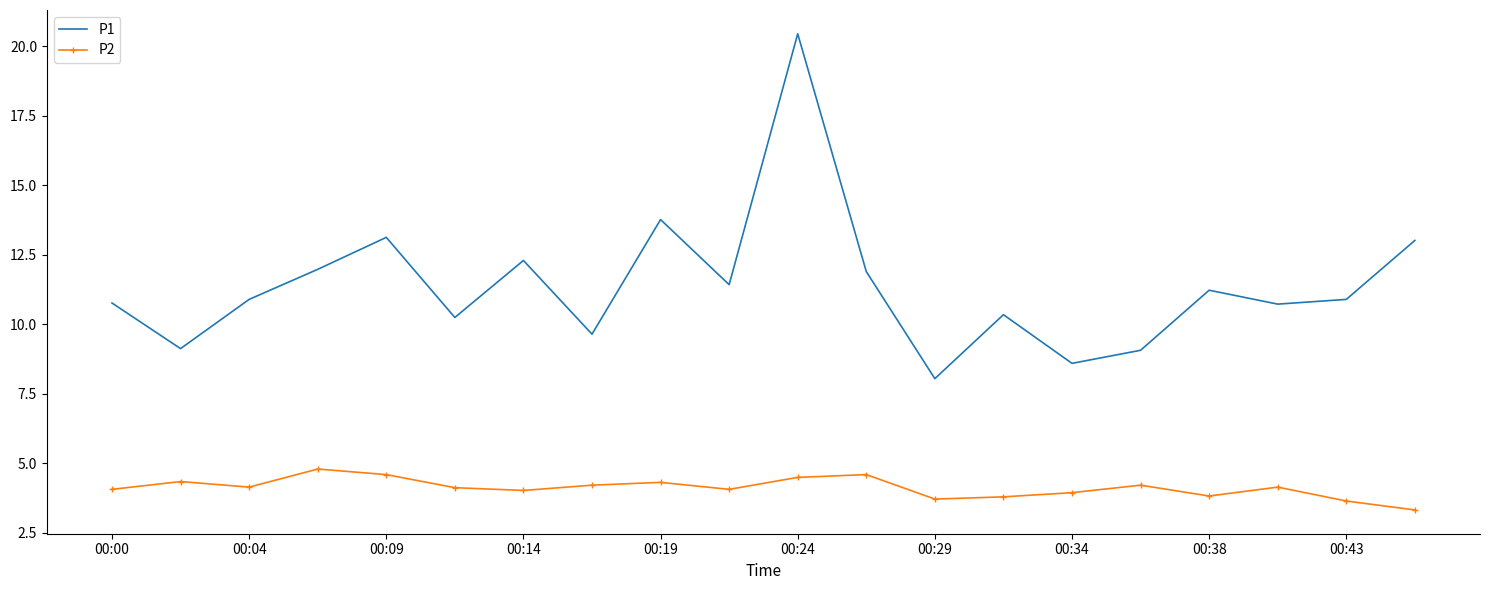

List the series in order of their overall mean, lowest first.

P2, P1